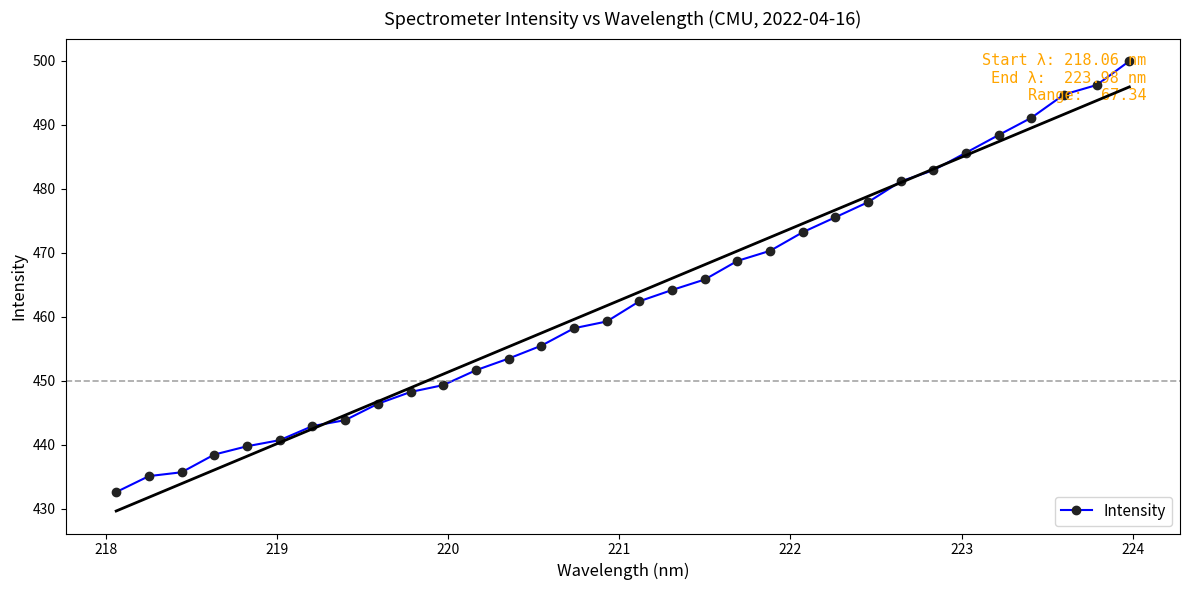

What is the maximum value shown in the chart?

500.0